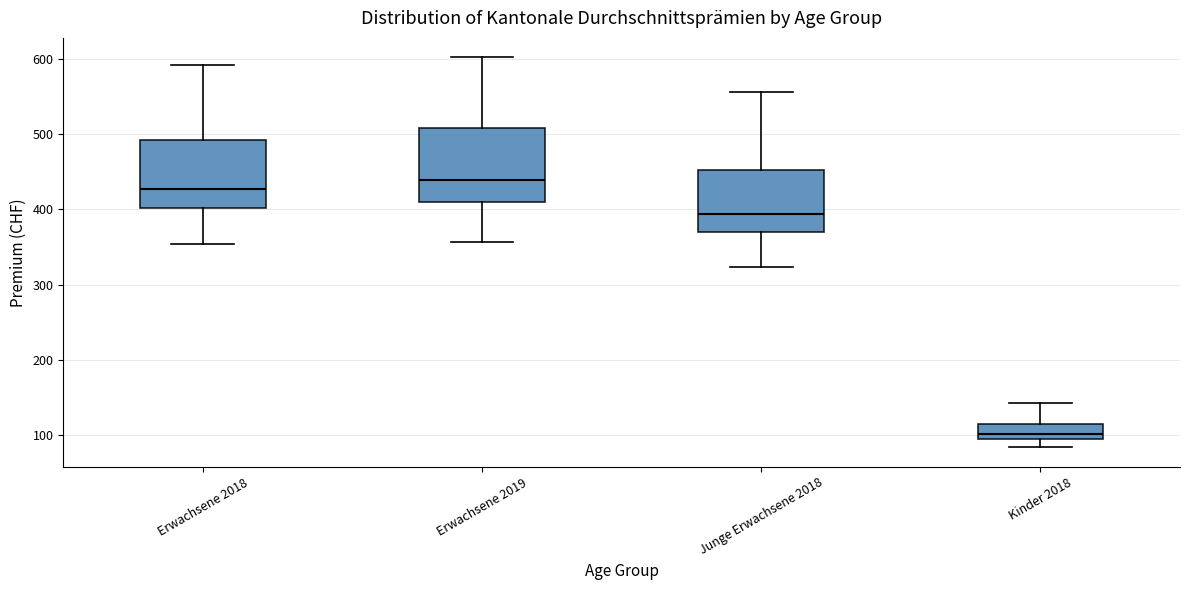

Reading left to right, transcribe this box plot: for each box, give where its median line is, the range the box spans, and where its two whiskers end, as read against the y-axis. The values are not printed on the chart, so give them approximately, as read against the axis.

Erwachsene 2018: median 430, box 400 to 490, whiskers 350 to 590
Erwachsene 2019: median 440, box 410 to 510, whiskers 360 to 600
Junge Erwachsene 2018: median 390, box 370 to 450, whiskers 320 to 560
Kinder 2018: median 100, box 90 to 110, whiskers 80 to 140